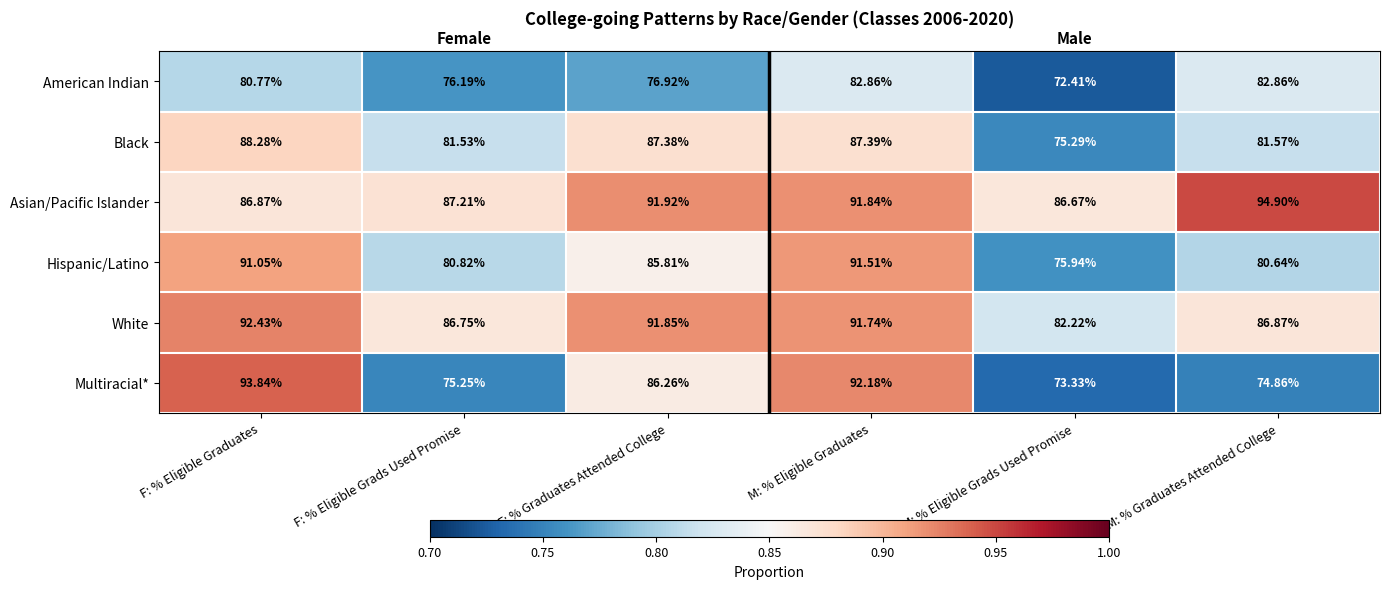

Where is American Indian nearest to the value 77?

F: % Graduates Attended College